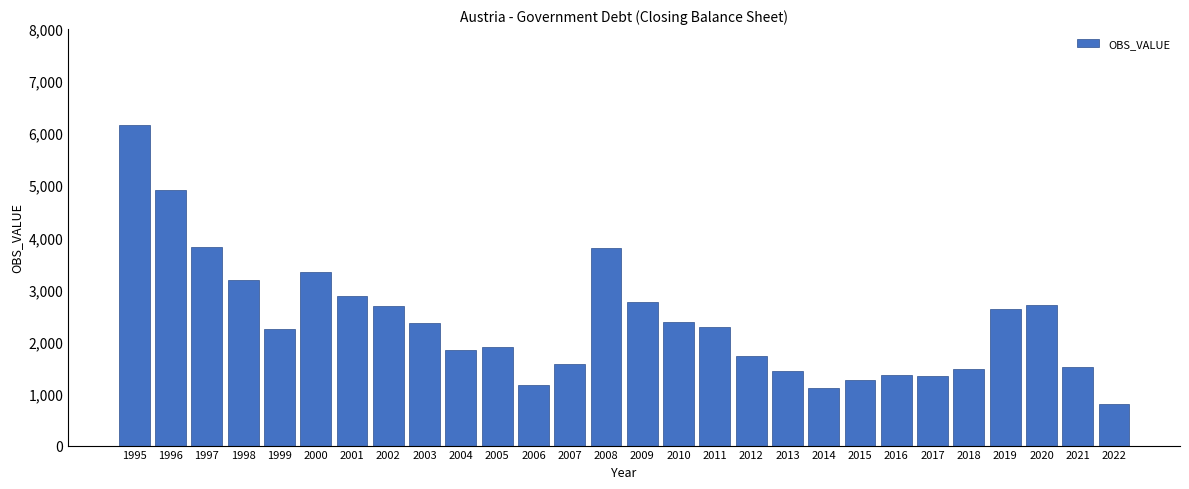

Which has a higher value, 2012 or 1999?

1999